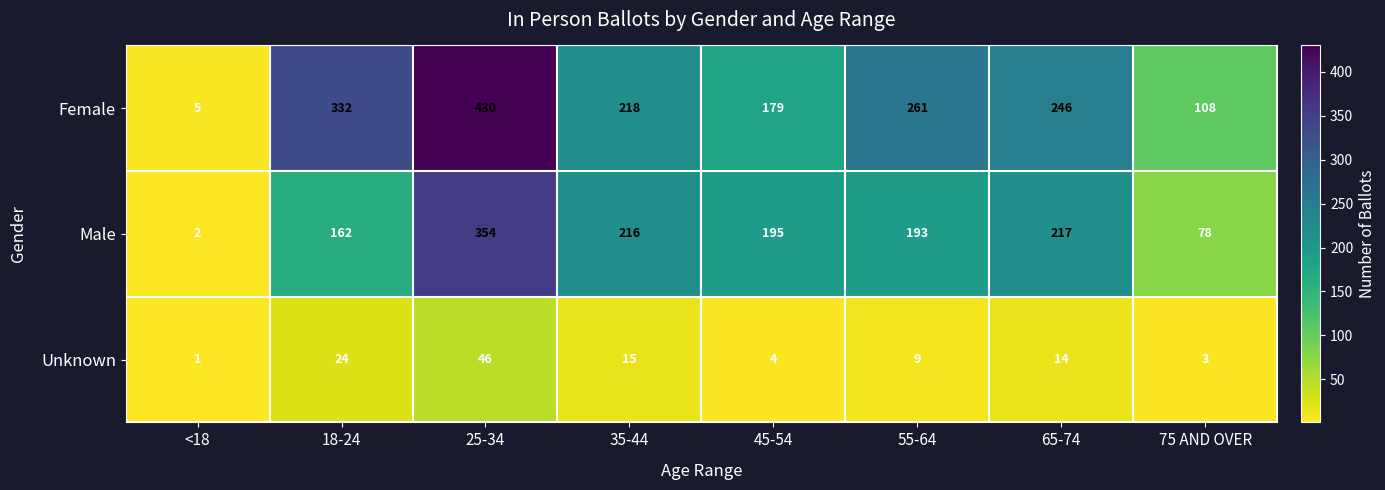

Where is Unknown nearest to the value 23?

18-24